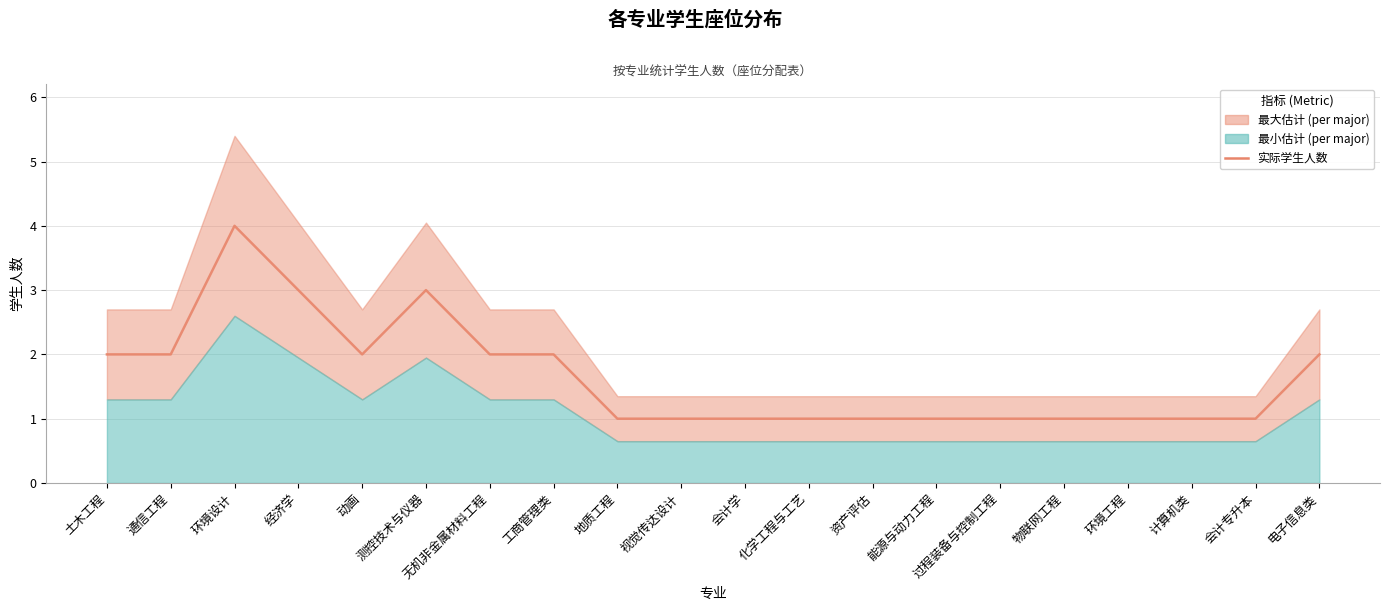

Reading right to left, transcribe all the data shown in this chart.

电子信息类=2	会计专升本=1	计算机类=1	环境工程=1	物联网工程=1	过程装备与控制工程=1	能源与动力工程=1	资产评估=1	化学工程与工艺=1	会计学=1	视觉传达设计=1	地质工程=1	工商管理类=2	无机非金属材料工程=2	测控技术与仪器=3	动画=2	经济学=3	环境设计=4	通信工程=2	土木工程=2